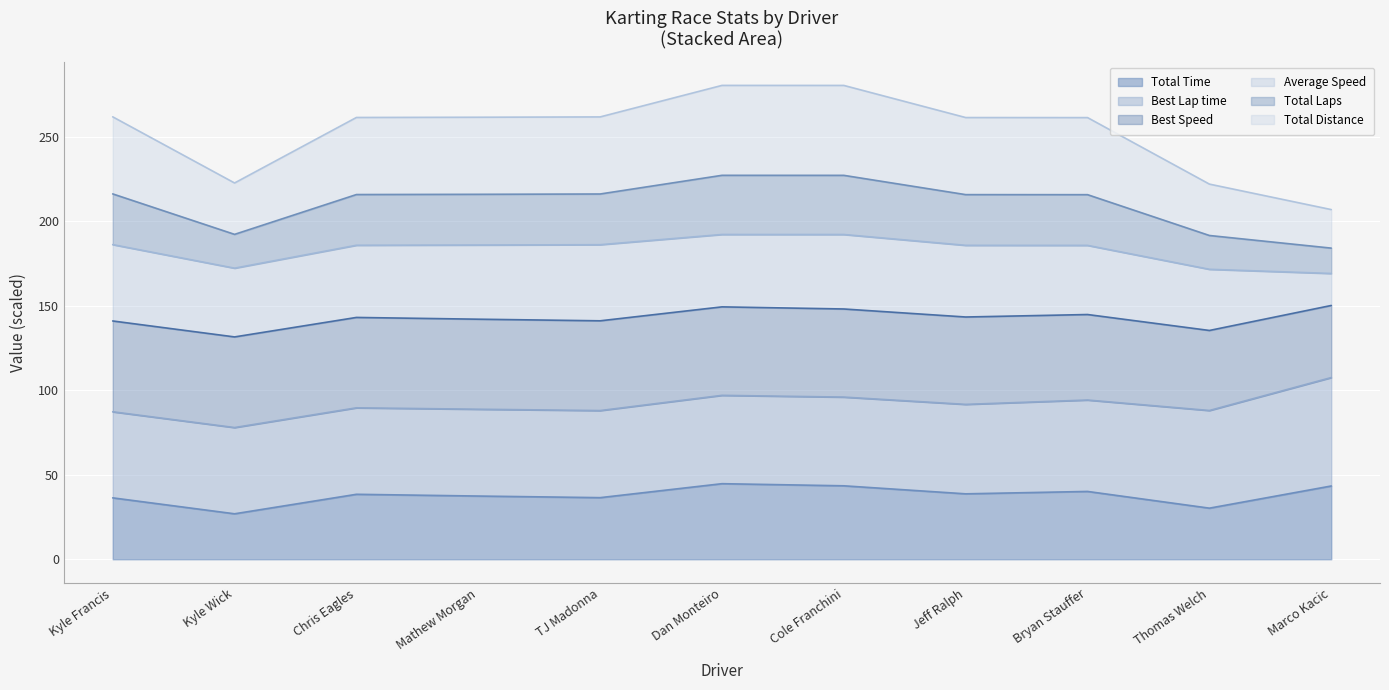

True or false: Total Time has a value of 30.2 at Thomas Welch.

True